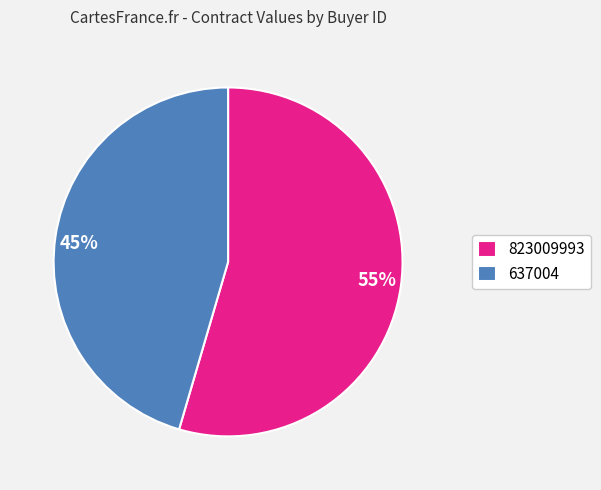

To the nearest percent, what is the average slice percentage?

50%